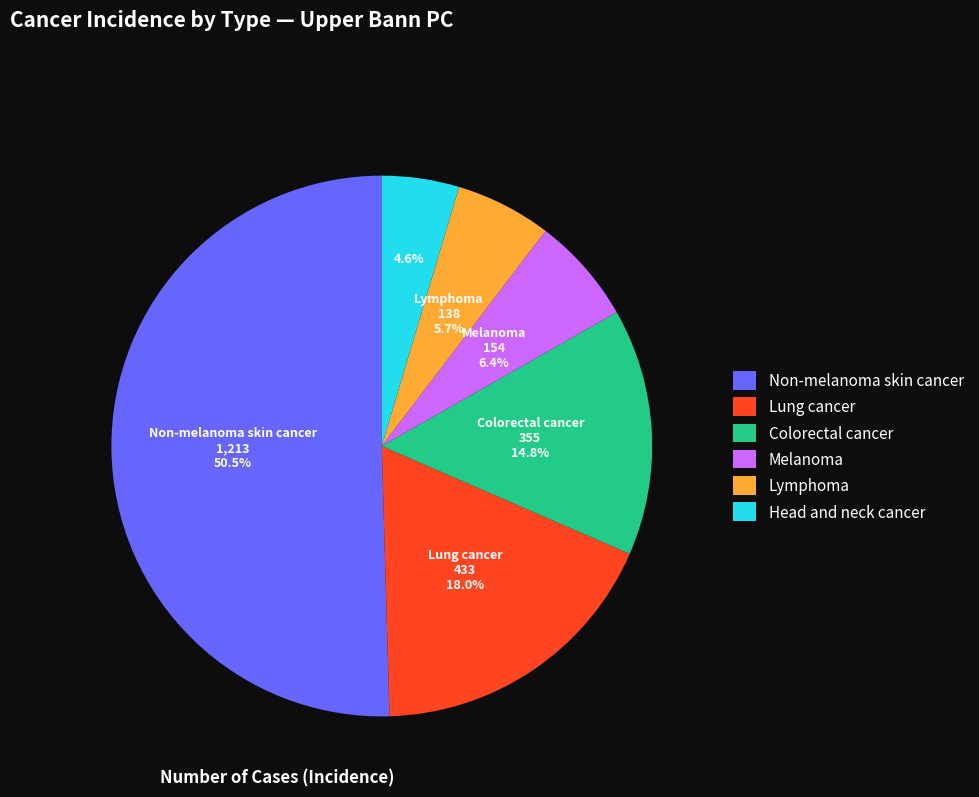

What is the largest slice in the pie chart?

Non-melanoma skin cancer